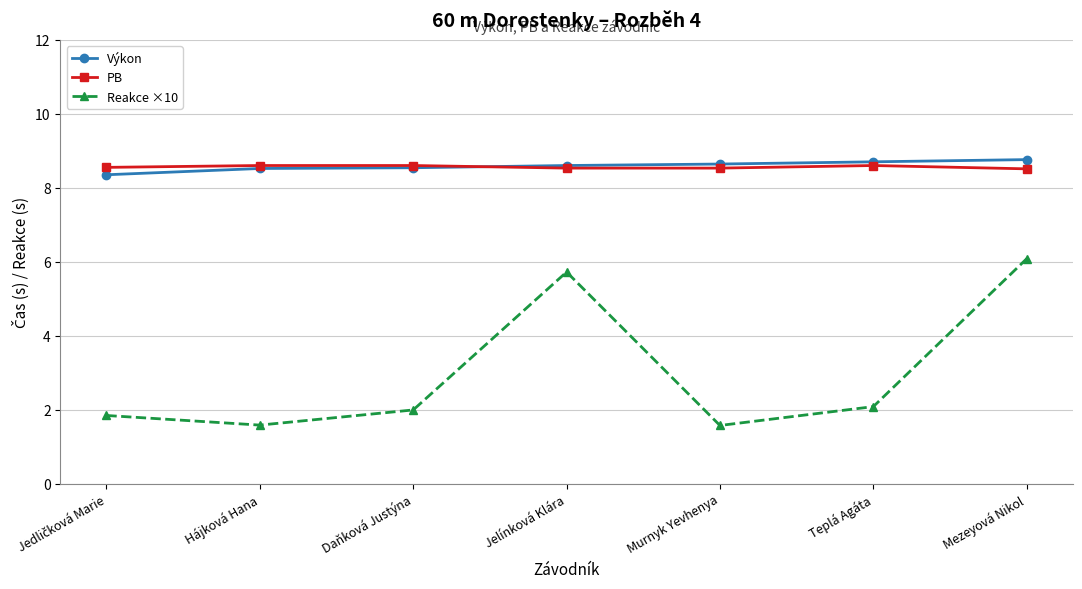

Is the value of Reakce ×10 at Murnyk Yevhenya greater than the value of PB at Jelínková Klára?

No